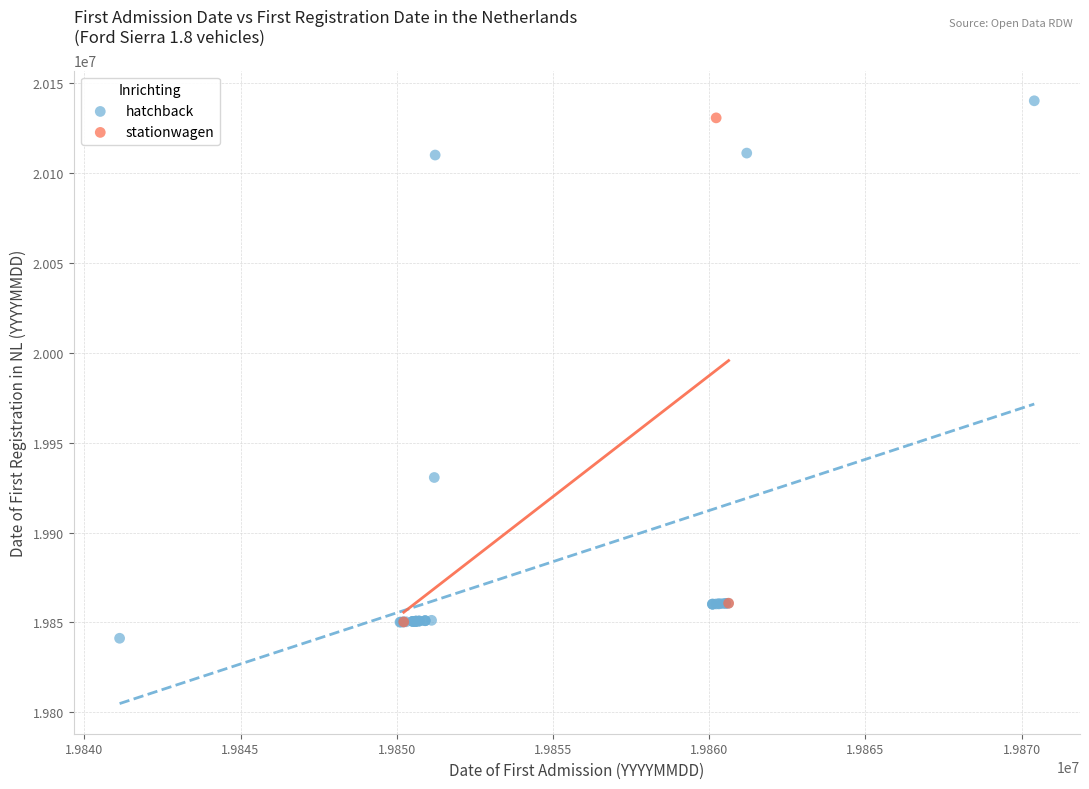

Which series has the largest Y range (max minus min)?

hatchback